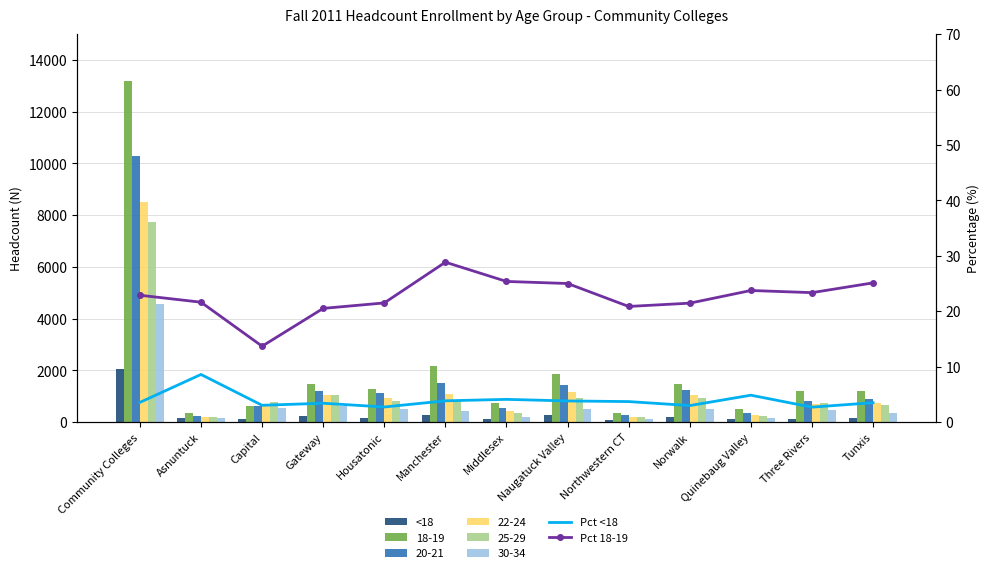

What is the total value across all series at Norwalk?

227.4